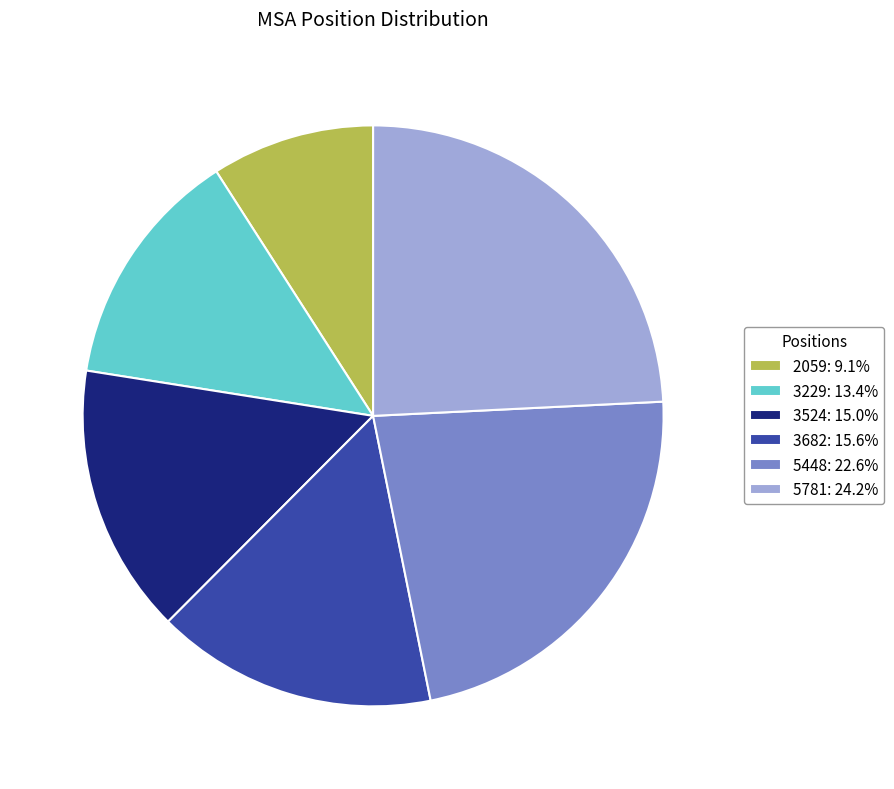

What is the largest slice in the pie chart?

5781